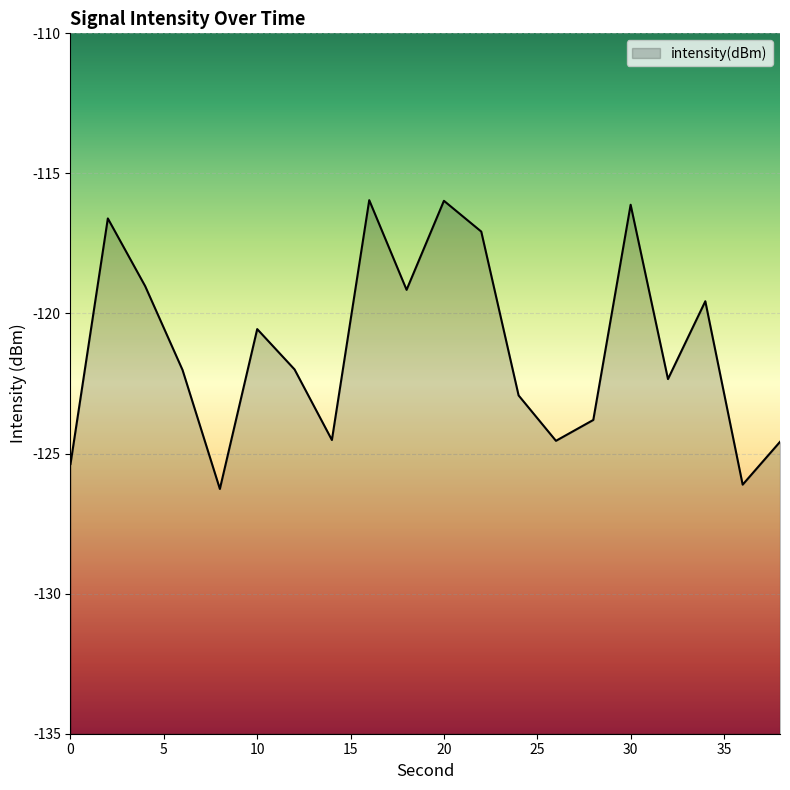

What is the sum of the values at 14 and 24?

-247.4